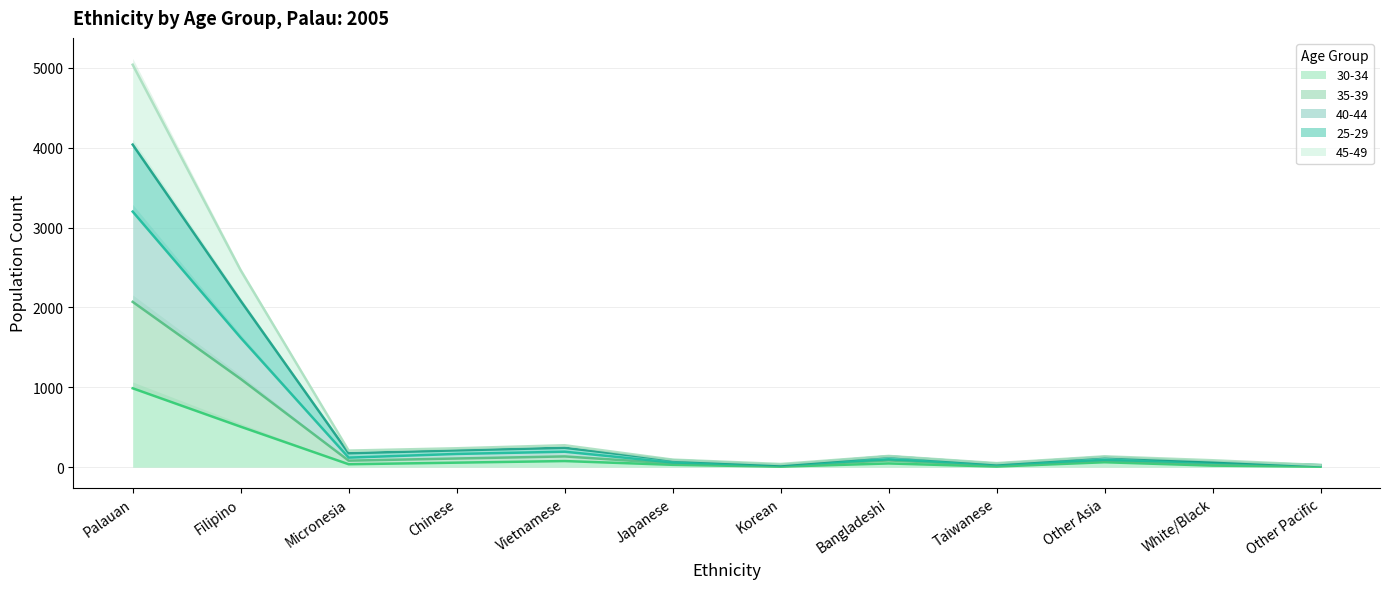

True or false: 25-29 has a value of 4039 at Palauan.

True